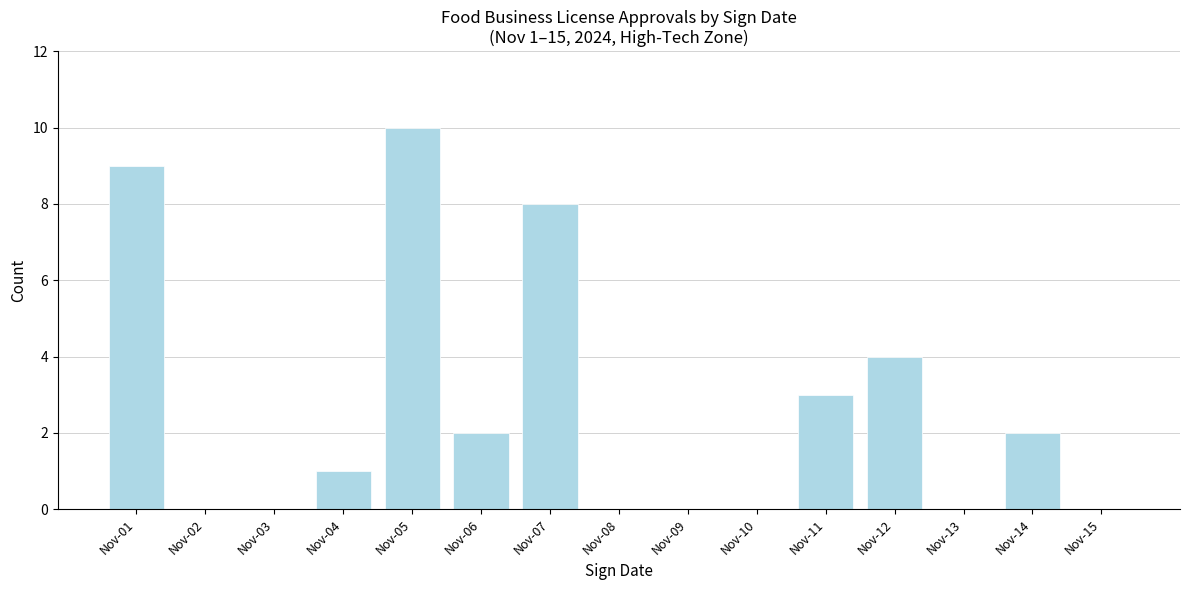

Reading left to right, extract all data points from this chart.

Nov-01=9	Nov-02=0	Nov-03=0	Nov-04=1	Nov-05=10	Nov-06=2	Nov-07=8	Nov-08=0	Nov-09=0	Nov-10=0	Nov-11=3	Nov-12=4	Nov-13=0	Nov-14=2	Nov-15=0